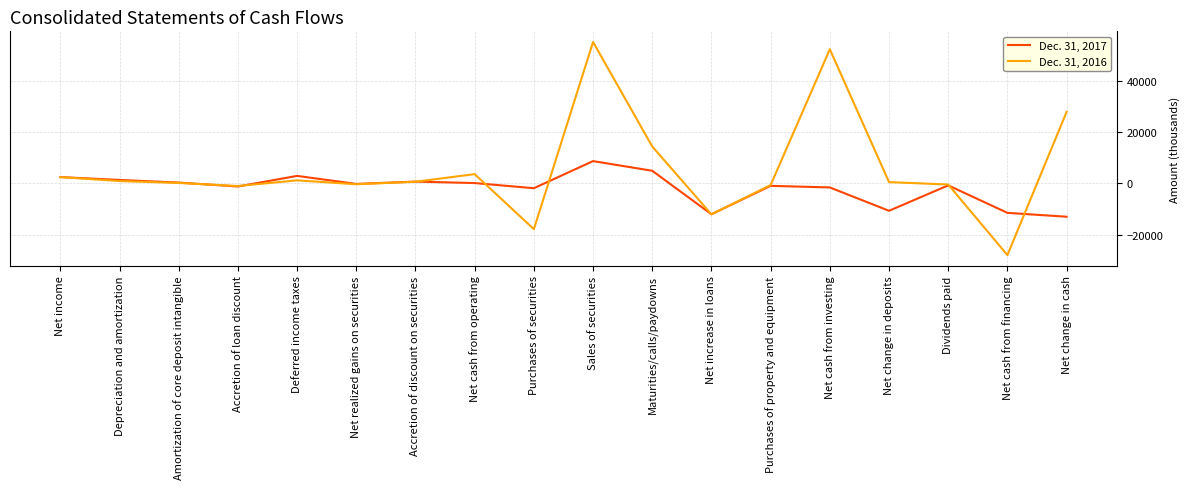

True or false: Dec. 31, 2016 has more than 0 interior local peaks.

True